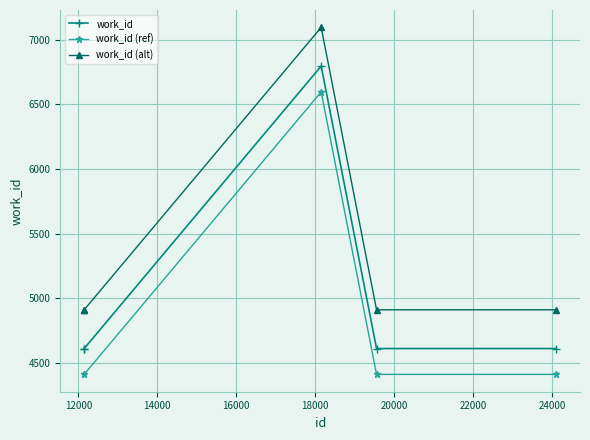

True or false: work_id (alt) and work_id (ref) intersect in this chart.

False